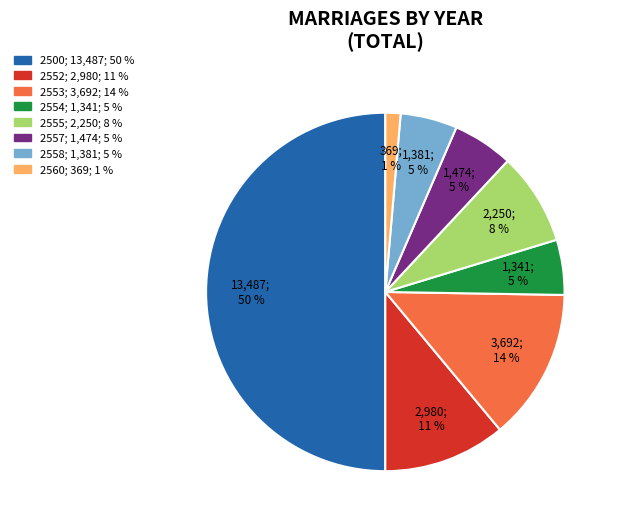

How many segments does this pie chart have?

8